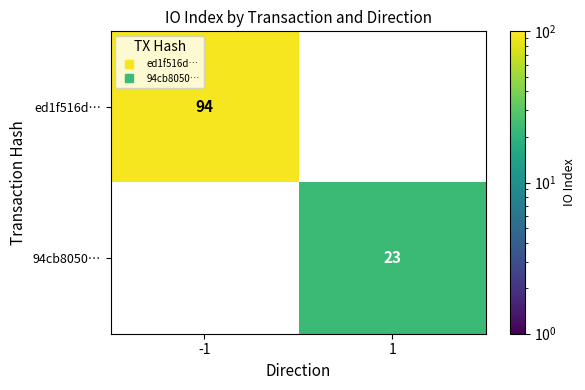

What is the average value of the 94cb8050… series?

12